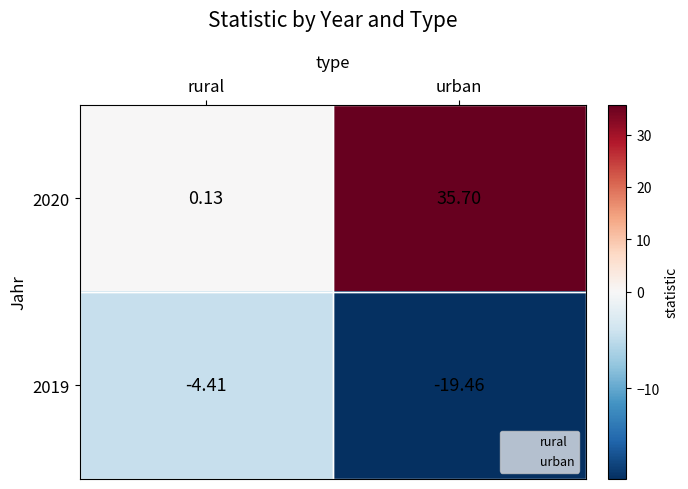

At which category is the sum across all series the highest?

urban